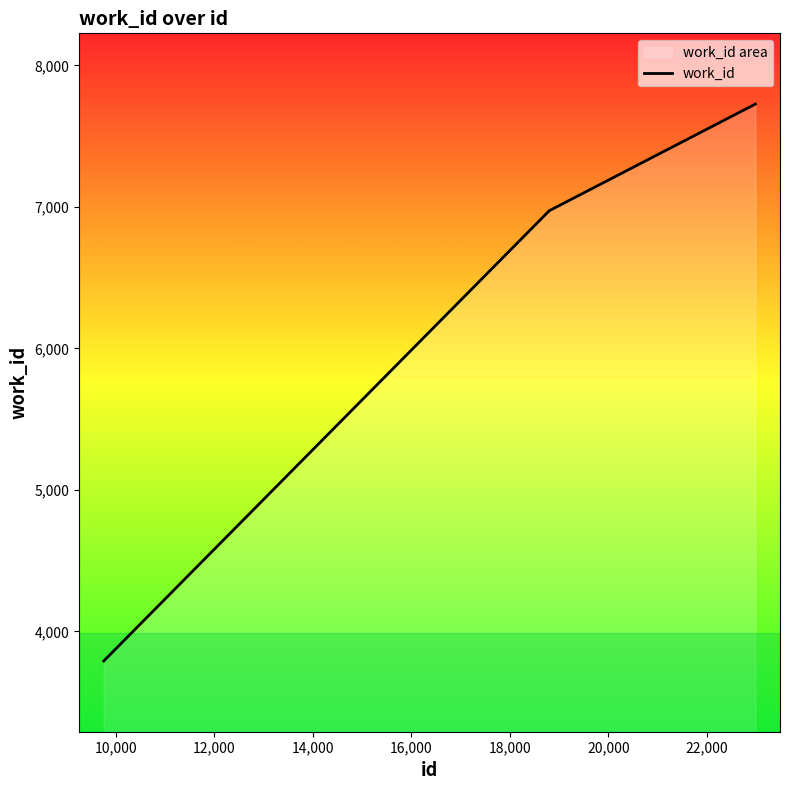

What is the greatest value displayed?

7727